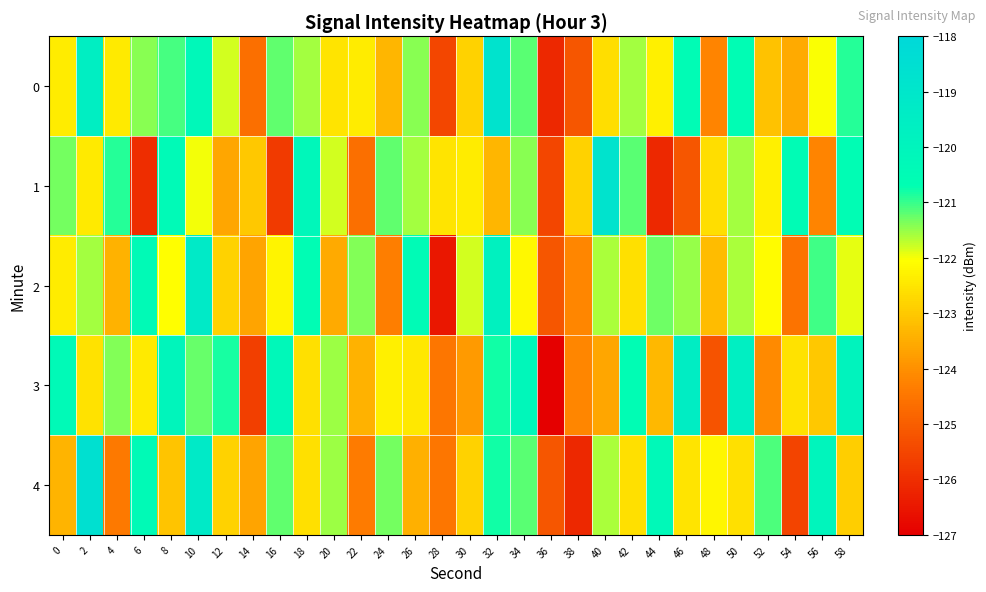

Rank the series by their maximum value, from highest to lowest.

4, 0, 1, 2, 3